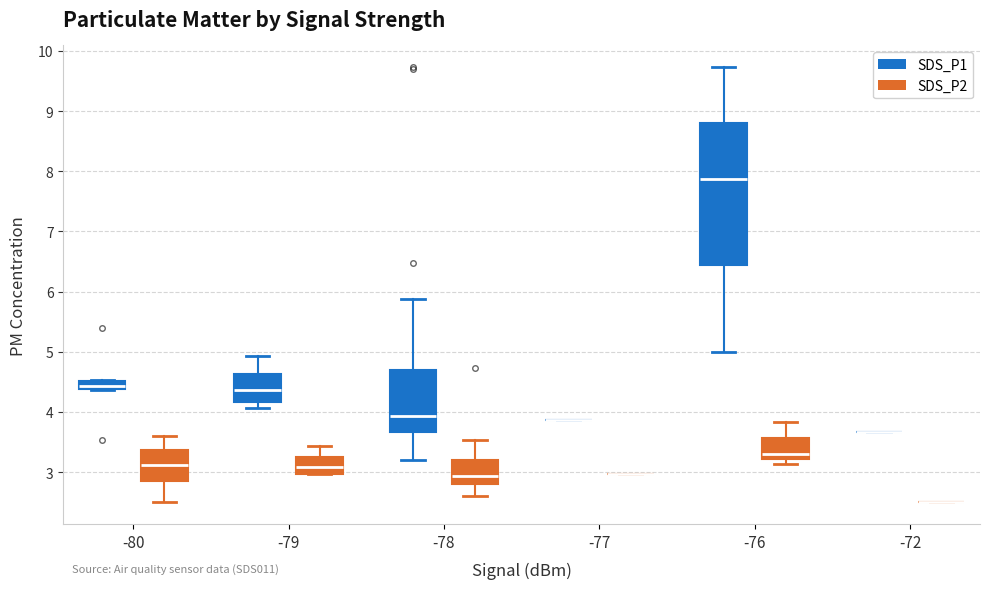

Which box is the tallest, from its lower edge to its upper edge?

-76 (SDS_P1)